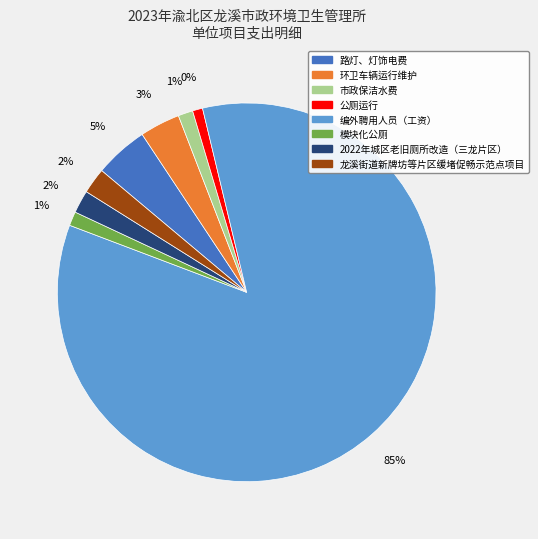

Combined, what portion of the pie is 2022年城区老旧厕所改造（三龙片区） and 编外聘用人员（工资）?

86.5%